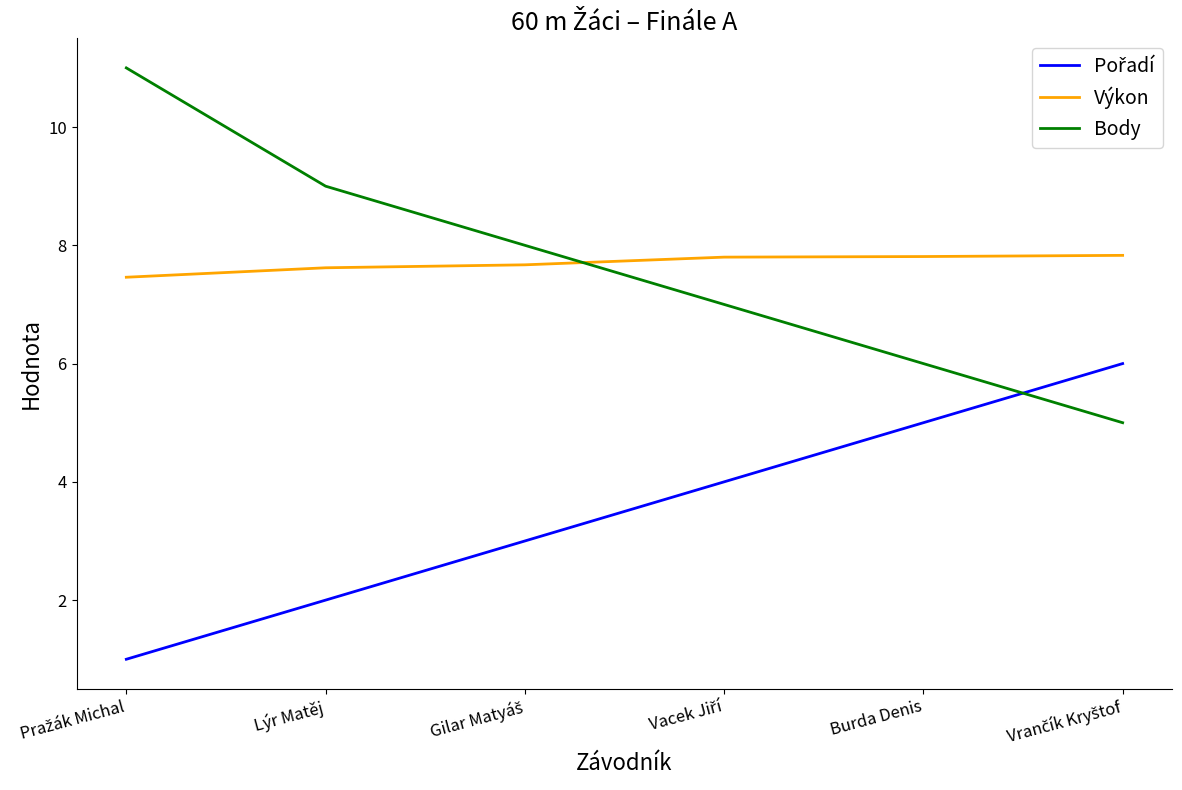

What is the smallest value displayed?

1.0